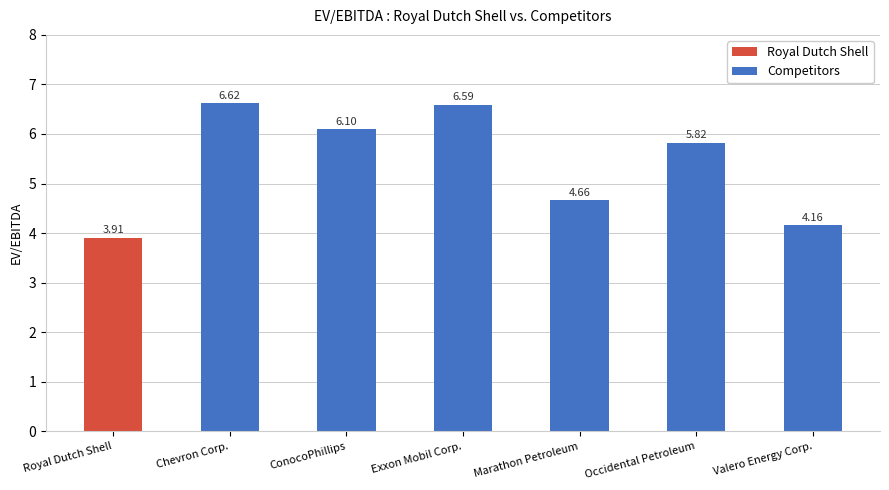

At which label does Competitors first exceed 6?

Chevron Corp.